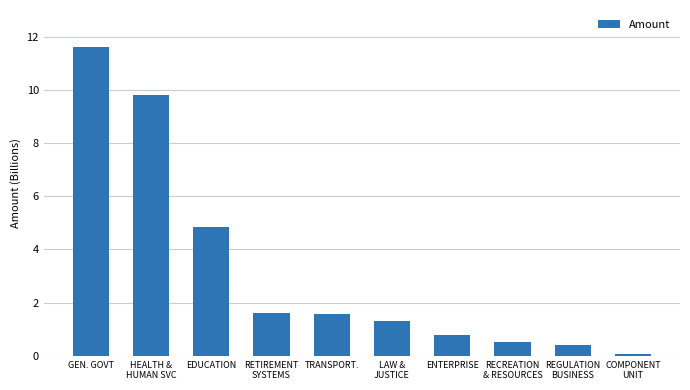

What is the change in value from HEALTH &
HUMAN SVC to RECREATION
& RESOURCES?

-9285260872.2